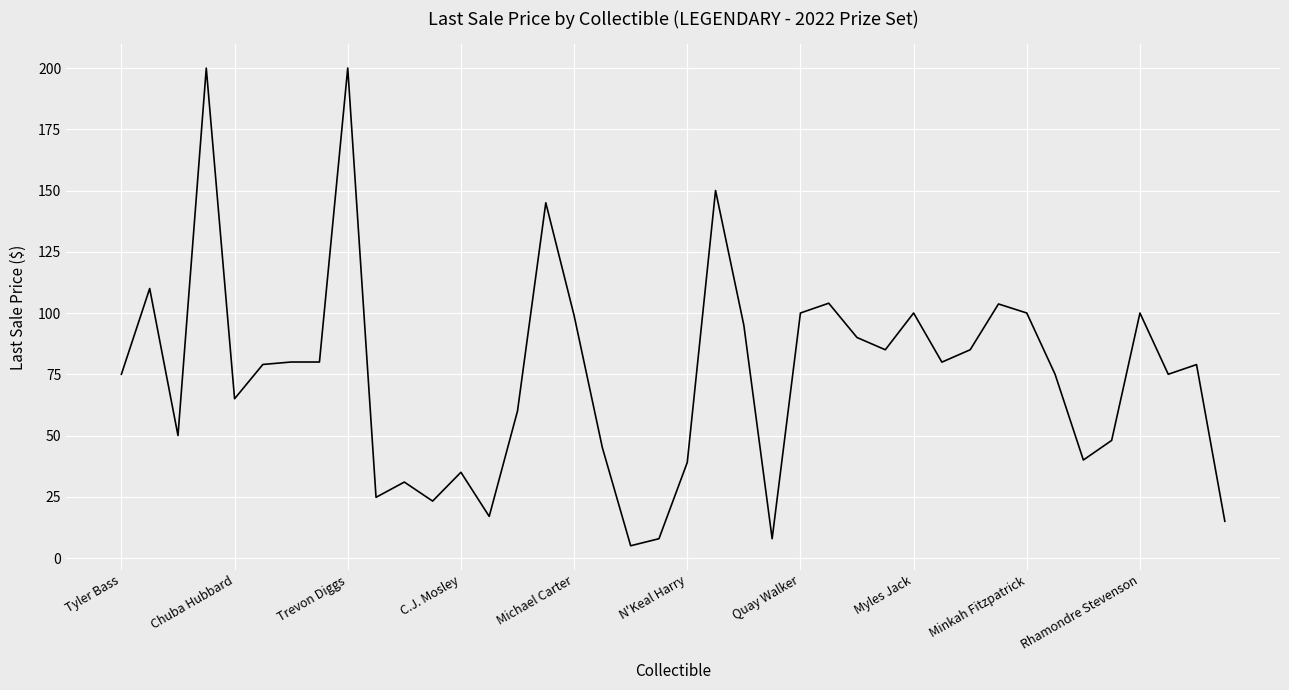

Is this an area chart (filled region under the line)?

No